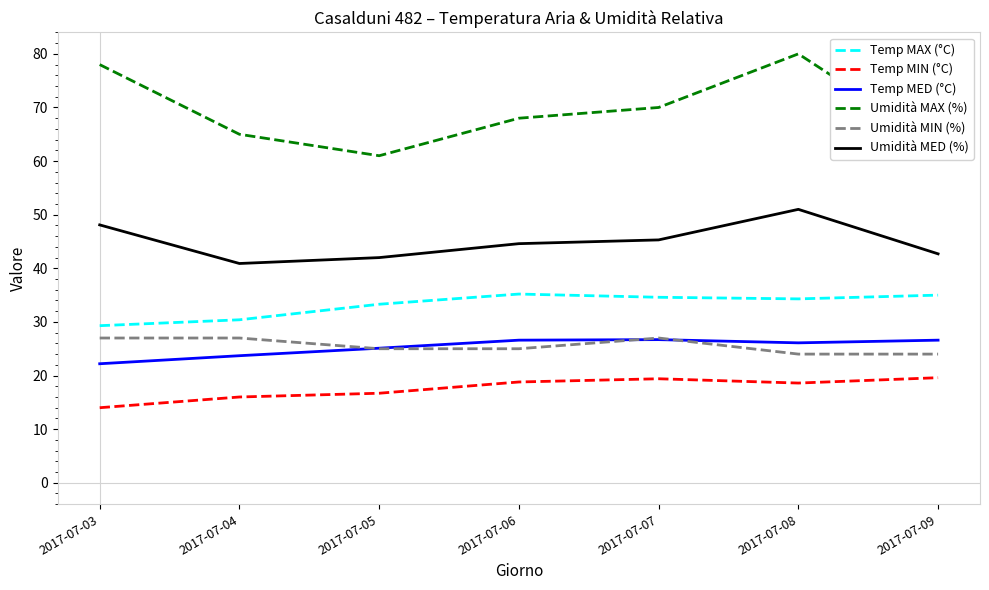

What is the lowest value of the Temp MED (°C) series?

22.2